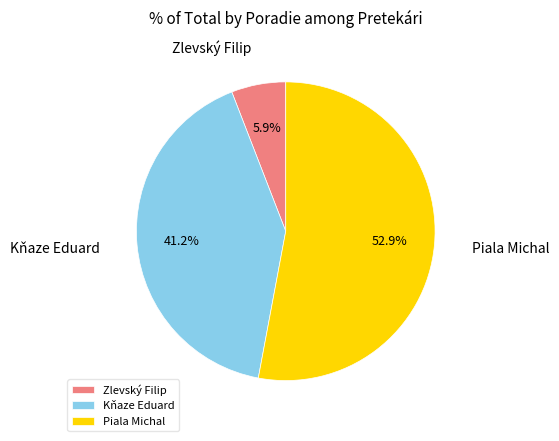

To the nearest percent, what is the combined percentage of Zlevský Filip and Kňaze Eduard?

47%